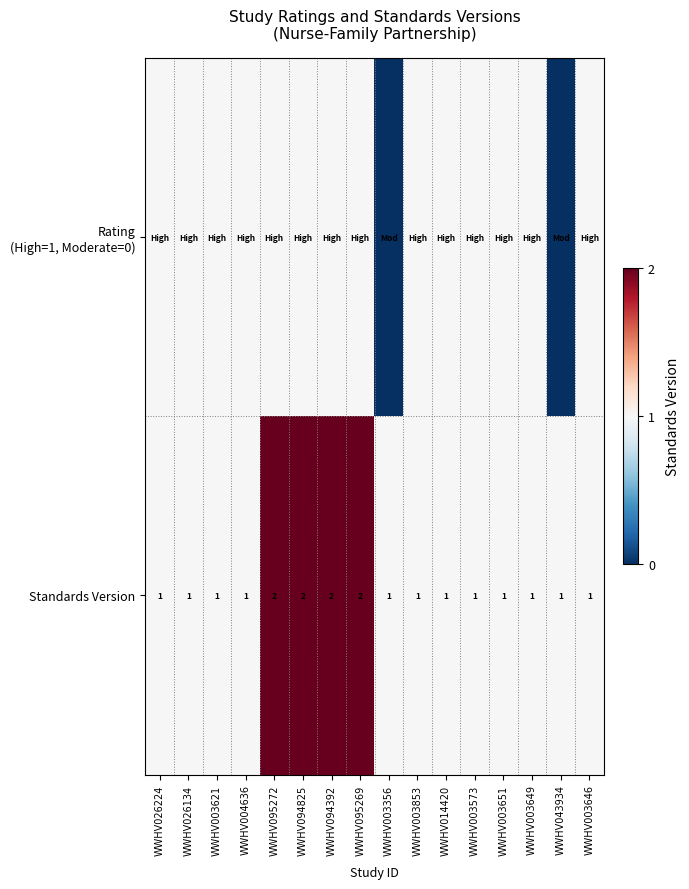

Count the Standards Version values in the range 1 to 2.

16